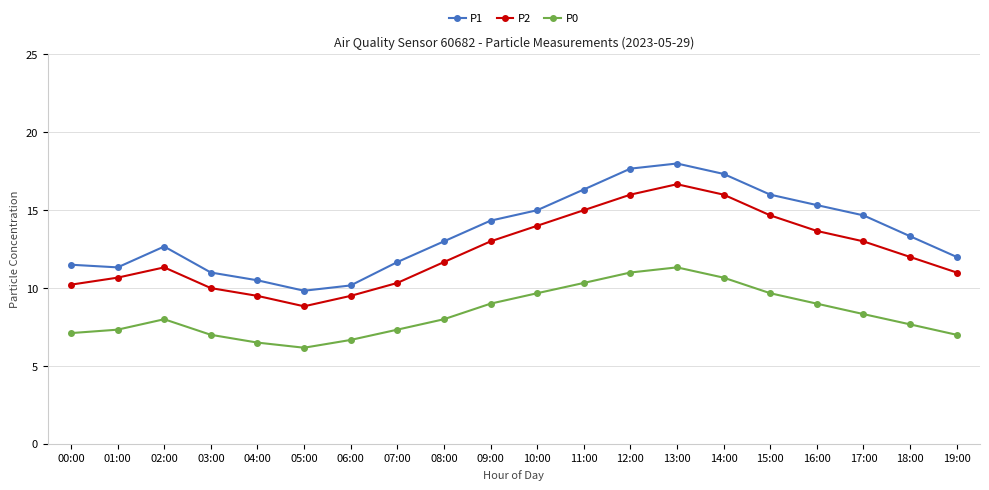

Which series has the largest total across all categories?

P1